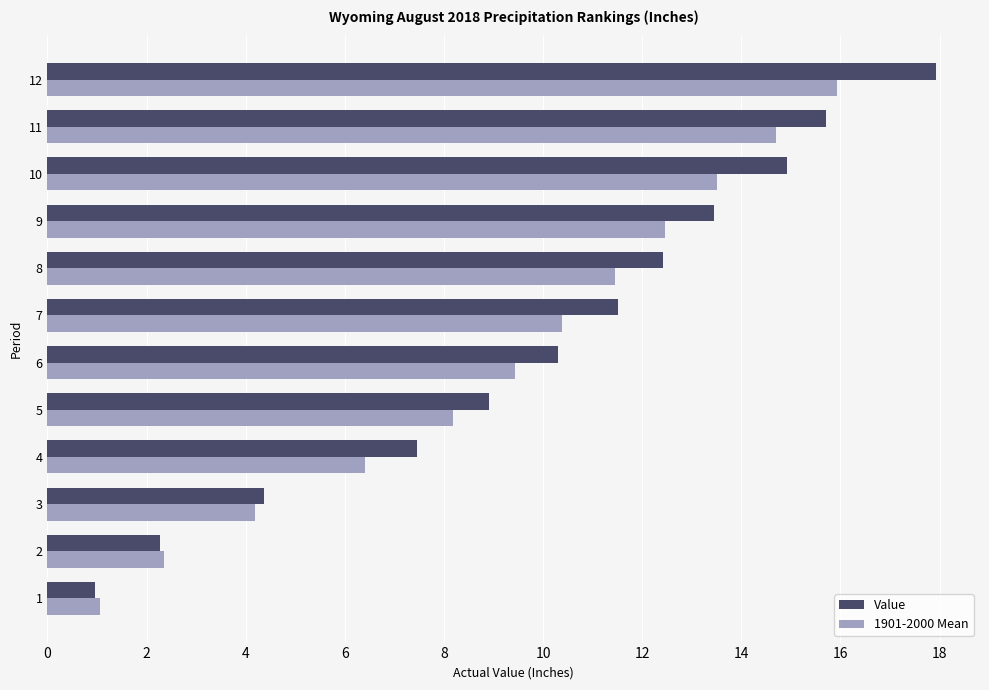

Which series changed the most between 3 and 7?

Value